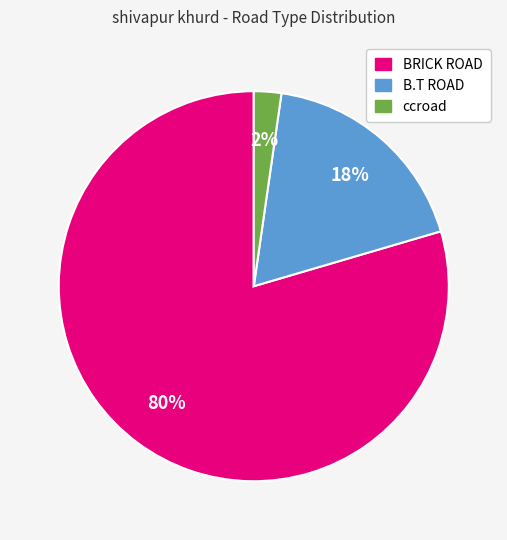

Which category has the biggest portion of the pie?

BRICK ROAD